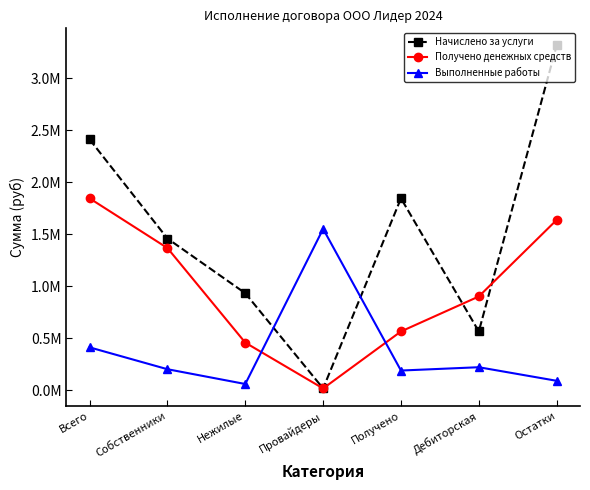

Rank the categories by Выполненные работы value from lowest to highest.

Нежилые, Остатки, Получено, Собственники, Дебиторская, Всего, Провайдеры